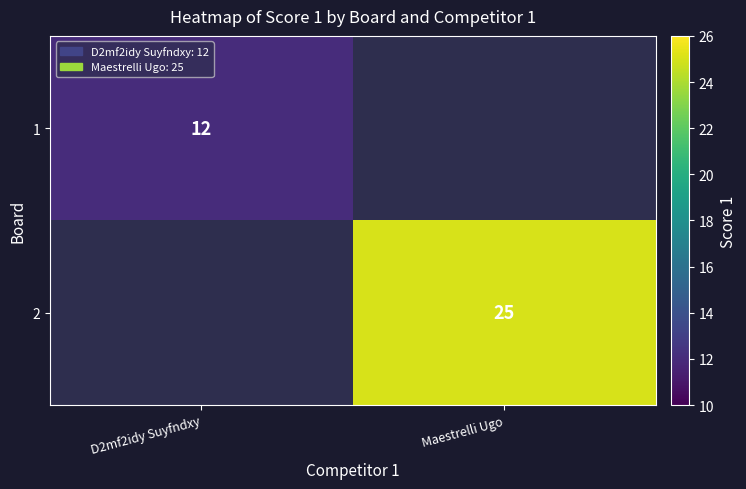

The value of 2 at Maestrelli Ugo is 25. True or false?

True